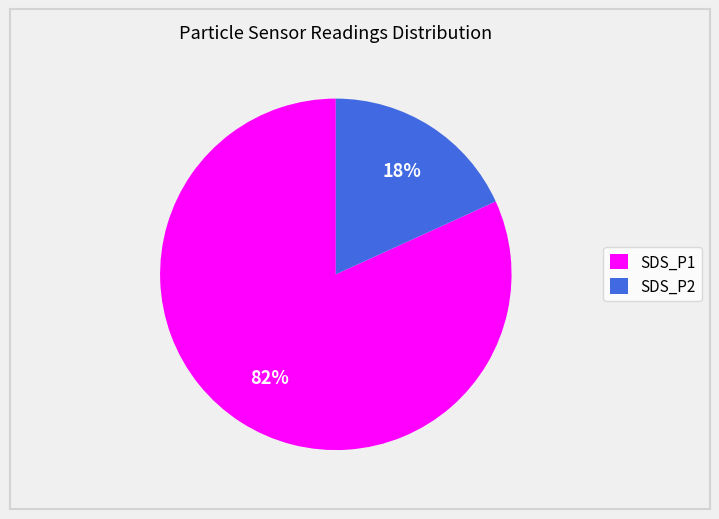

Do SDS_P1 and SDS_P2 together represent more than half of the pie?

Yes